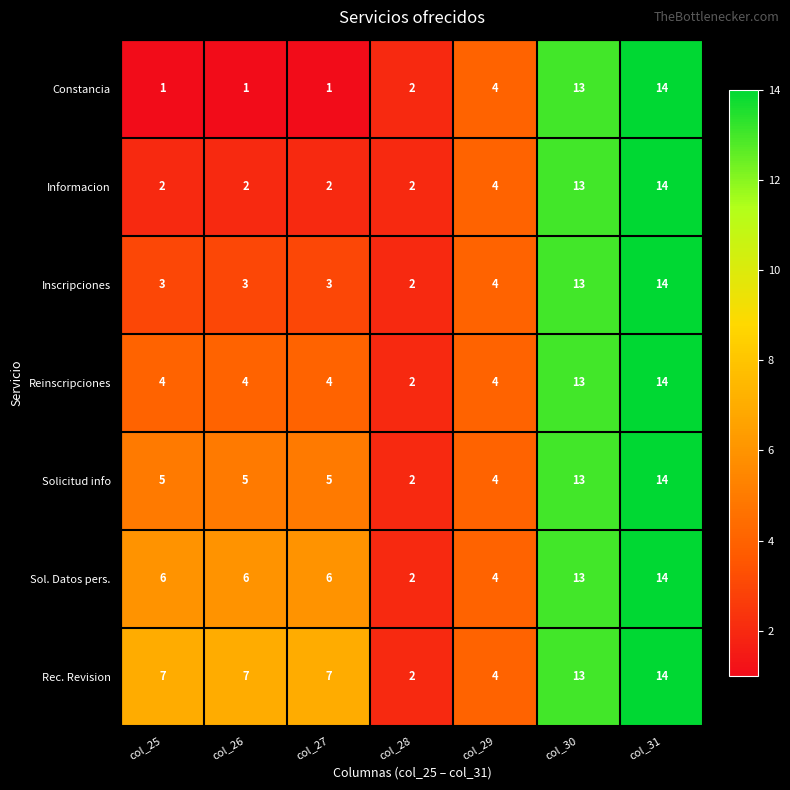

Which category has the lowest value in the Reinscripciones series?

col_28